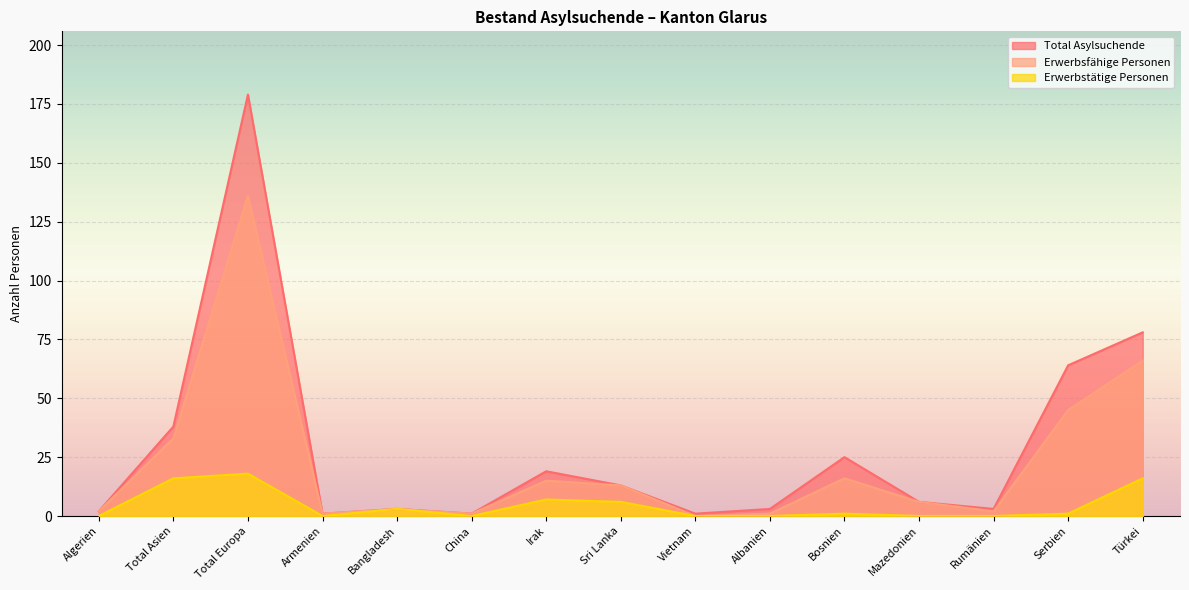

How many lines are shown in the chart?

3